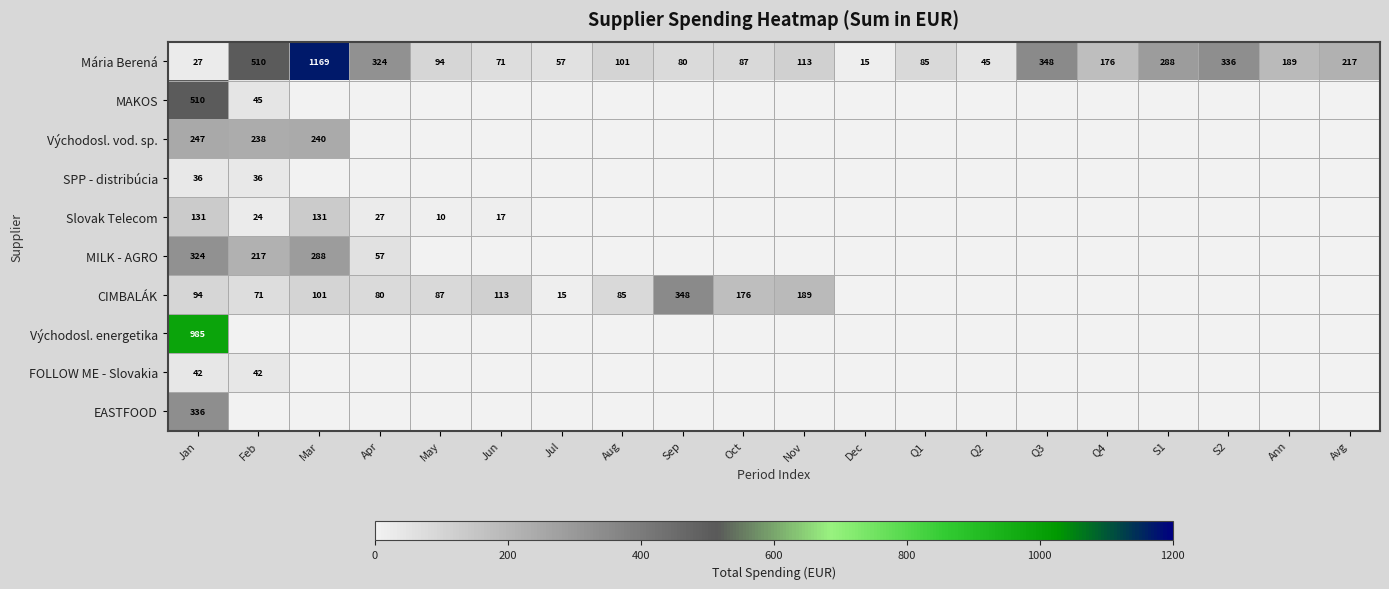

What is the approximate value of Mária Berená at Q4, to the nearest 50?

200